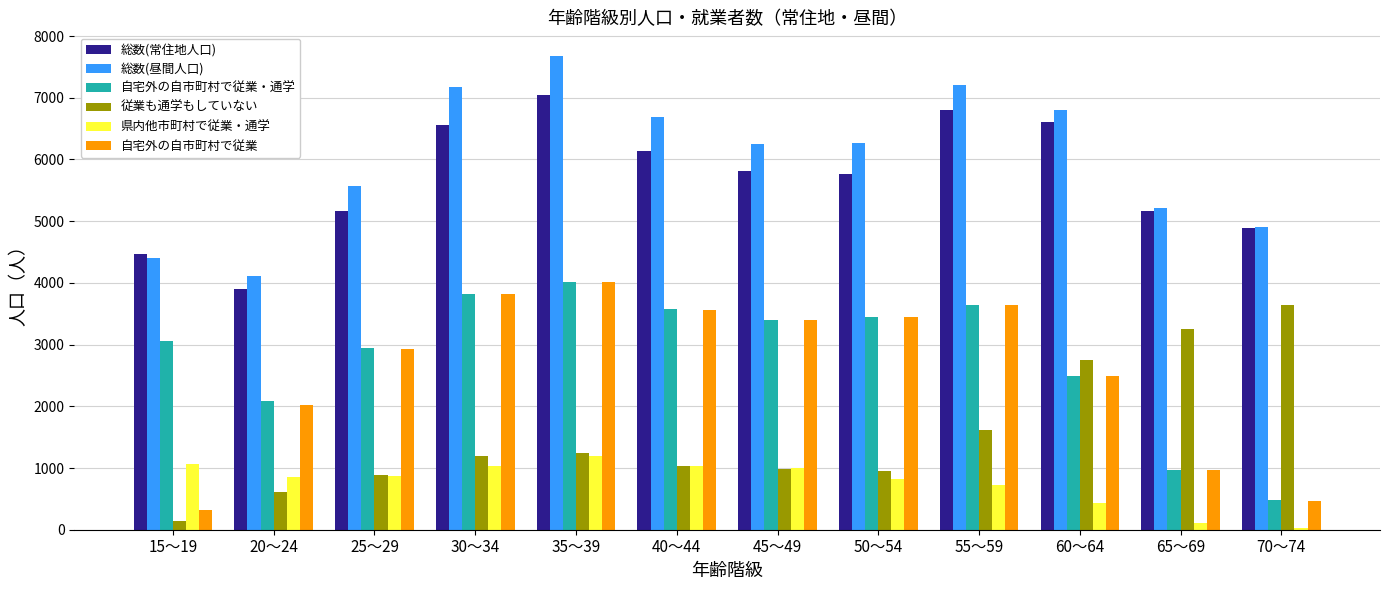

Which series changed the most between 45～49 and 55～59?

総数(常住地人口)